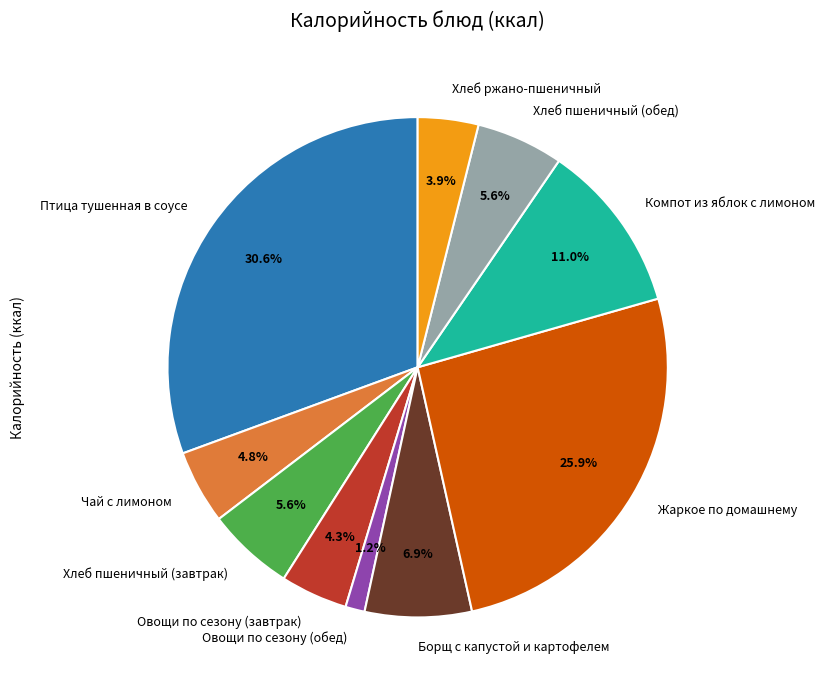

Approximately how many times larger is the value at Хлеб пшеничный (обед) compared to Жаркое по домашнему?

0.2